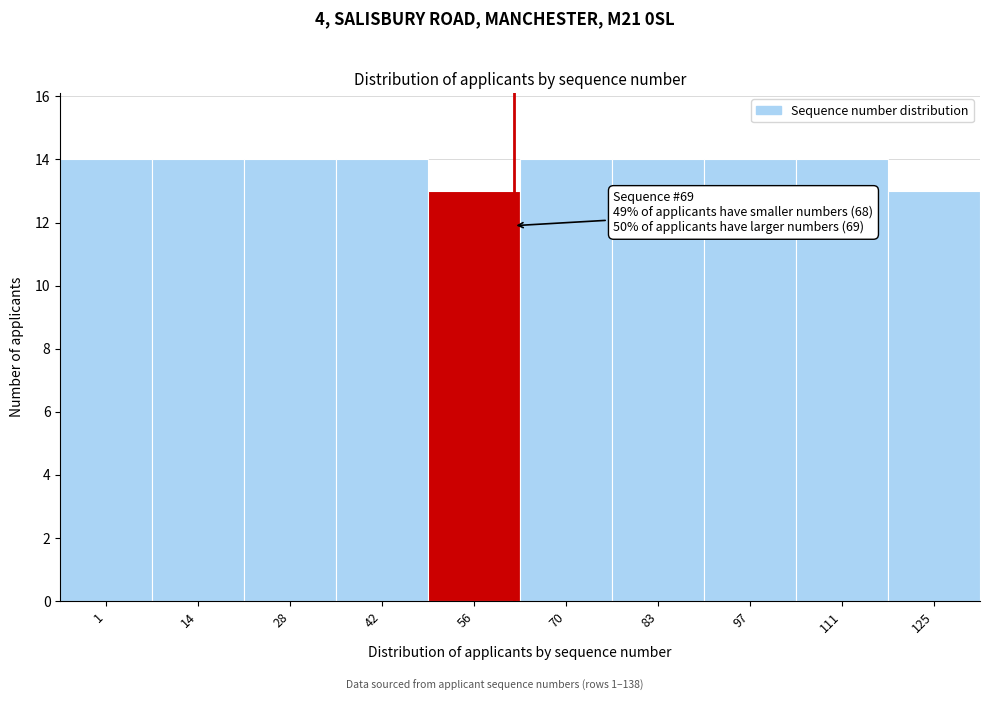

Reading left to right, what are all the values shown in this chart?

14	14	14	14	13	14	14	14	14	13